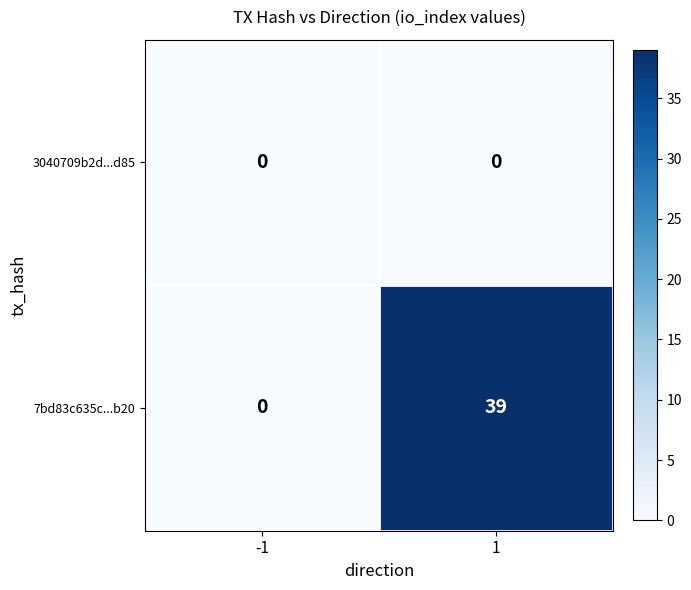

Is the value of 7bd83c635c...b20 at 1 greater than the value of 3040709b2d...d85 at -1?

Yes